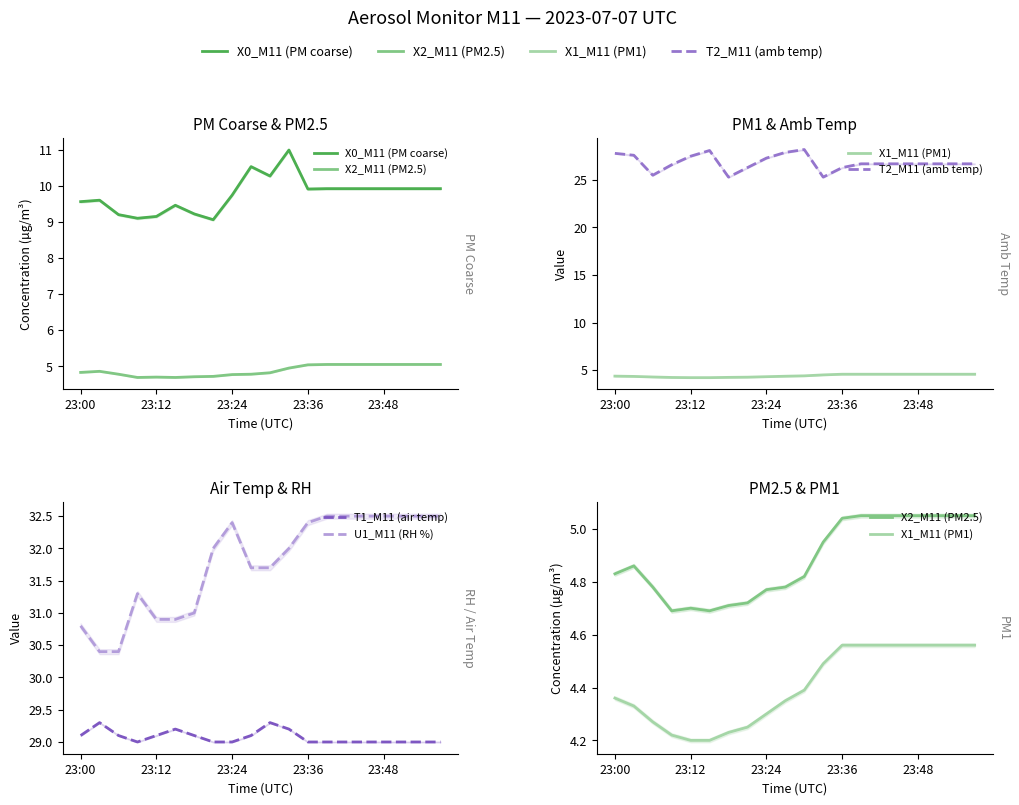

In U1_M11 (RH %), how many points are higher than both neighbors (excluding endpoints)?

2